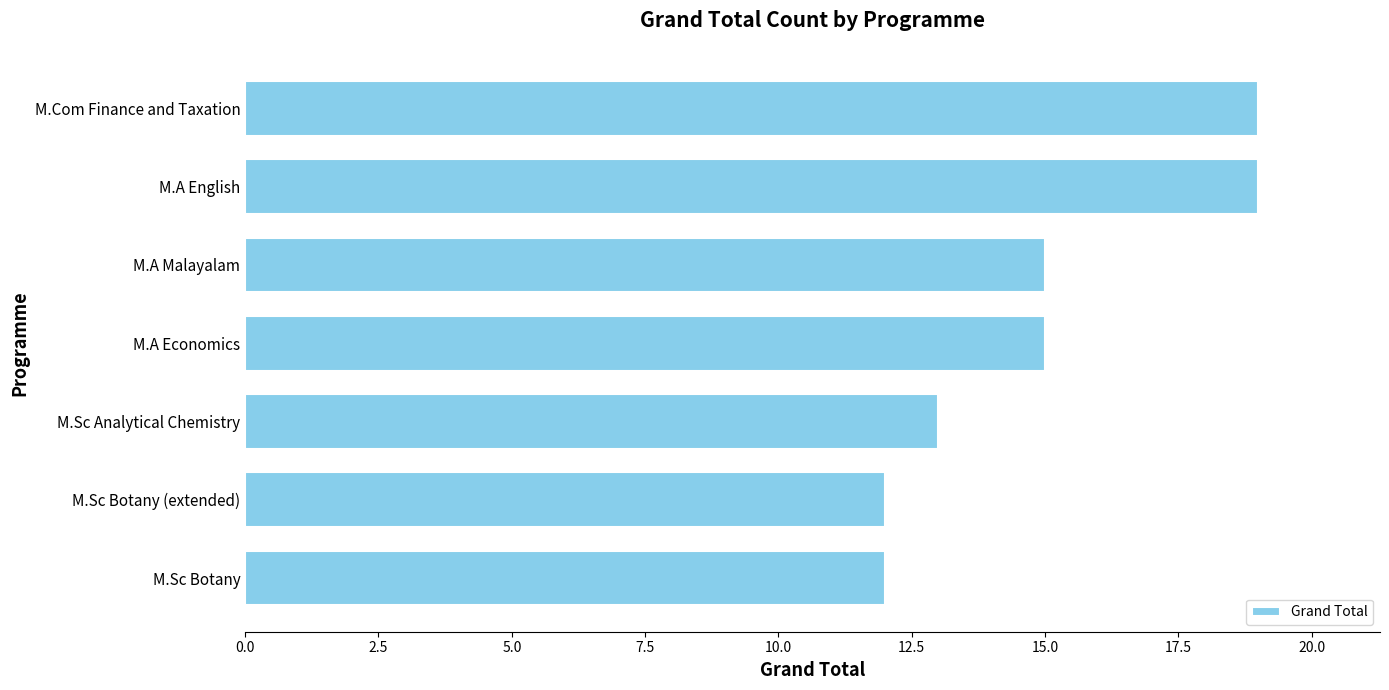

How many data points are less than 15?

3